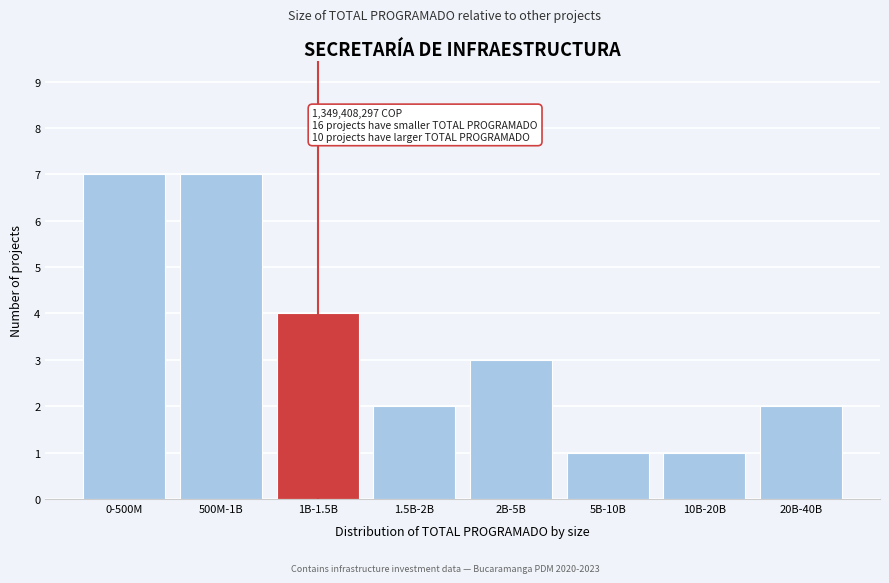

Reading right to left, list all the values displayed in this chart.

2	1	1	3	2	4	7	7